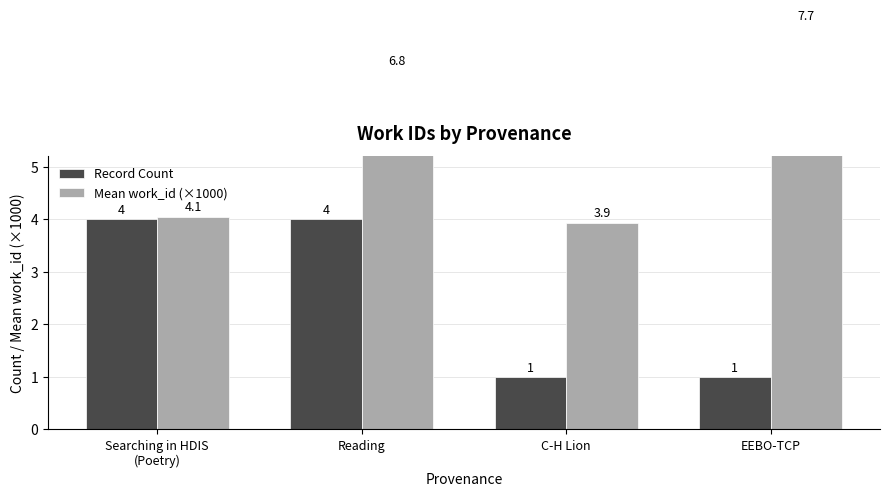

How many Record Count values are between 1 and 4?

4